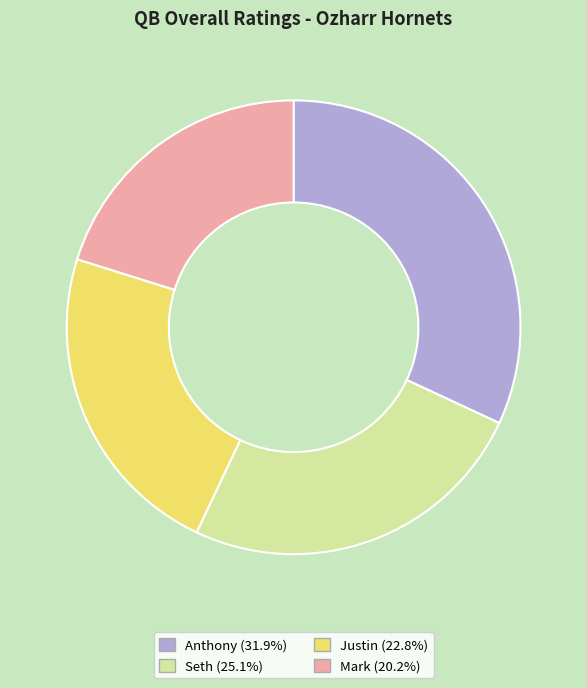

Does Anthony represent more than half of the total?

No